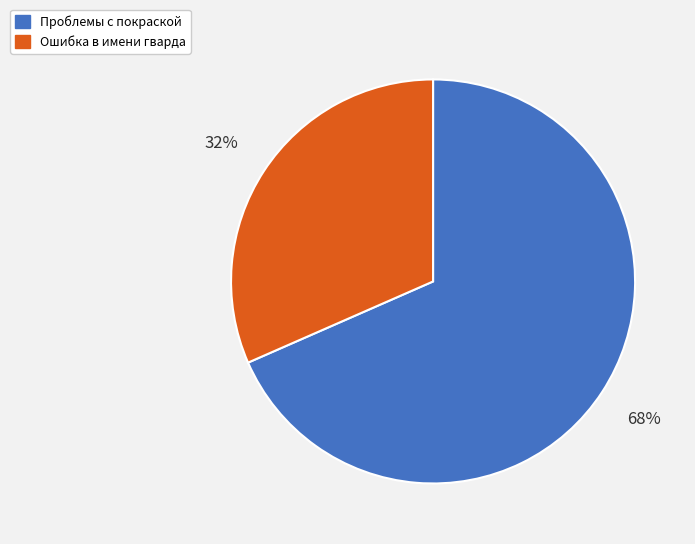

The Проблемы с покраской slice represents 68% of the pie. True or false?

True